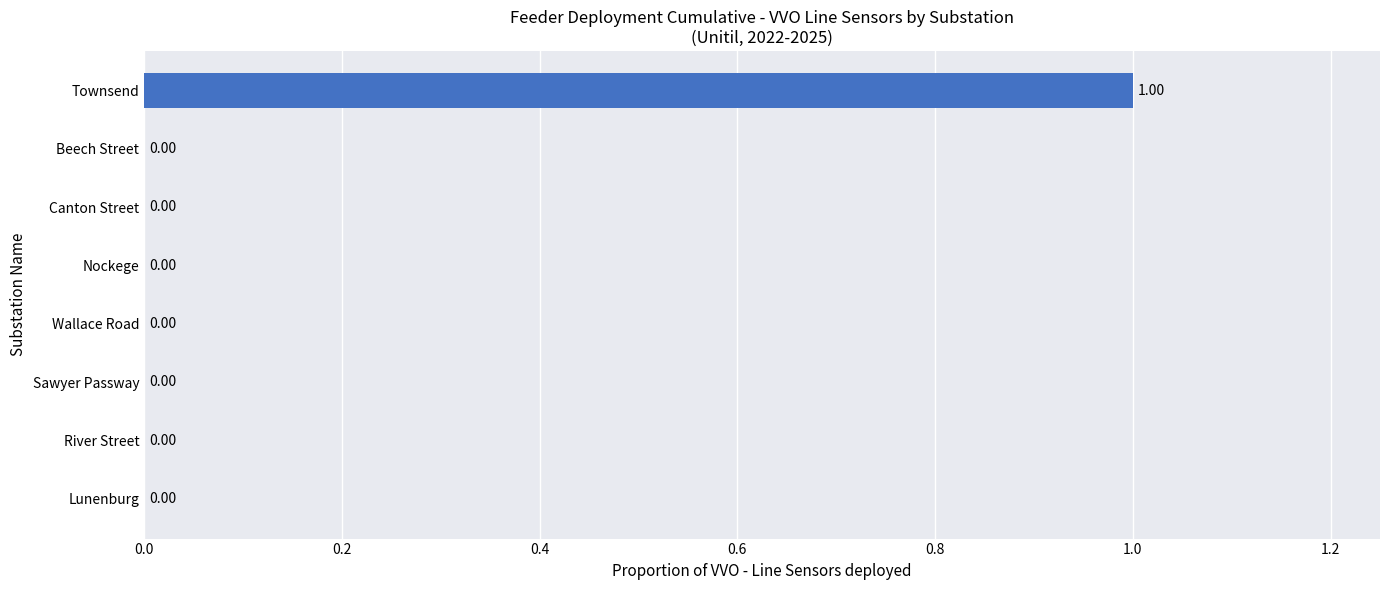

Which category has the highest value across all series?

Townsend